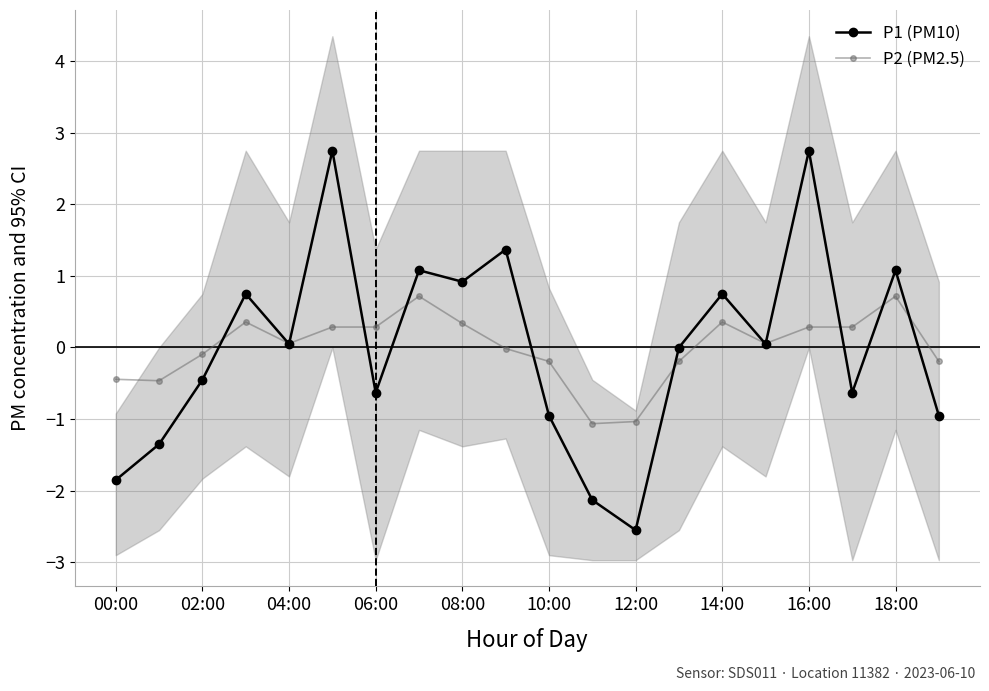

What is the maximum value for P2 (PM2.5)?

0.7